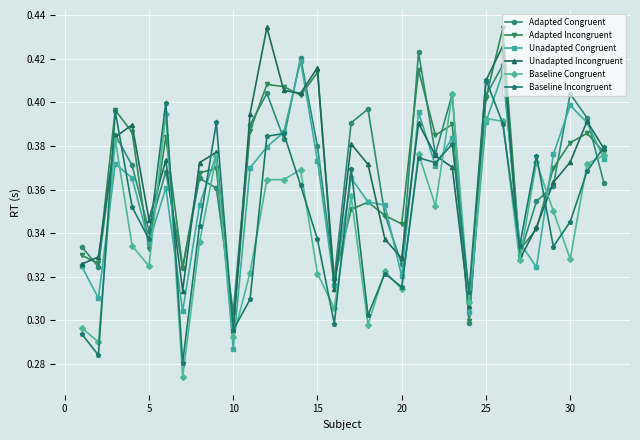

Count the Unadapted Incongruent values in the range 0 to 1.

32